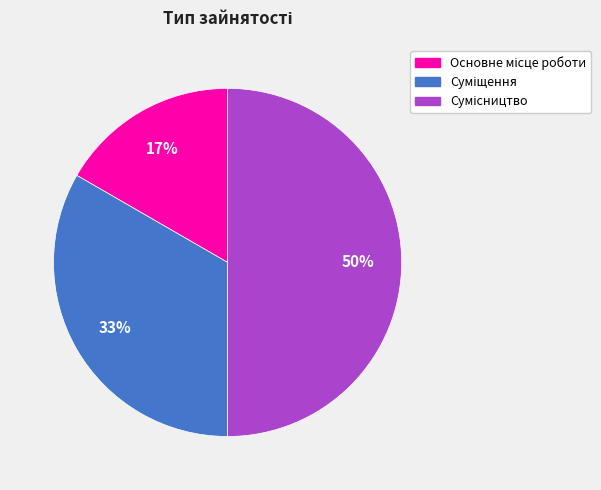

To the nearest percent, what is the difference between the largest and smallest slice percentages?

33%